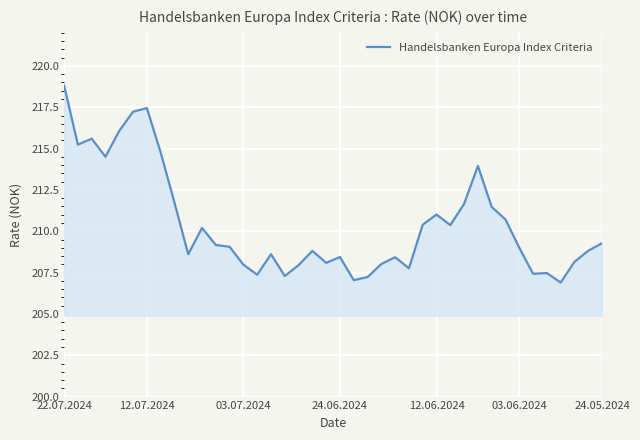

What is the minimum value shown in the chart?

206.9